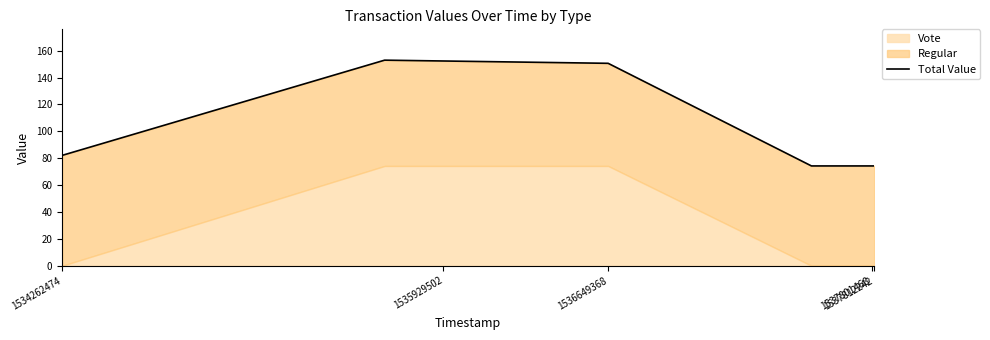

What is the greatest value displayed?

153.0